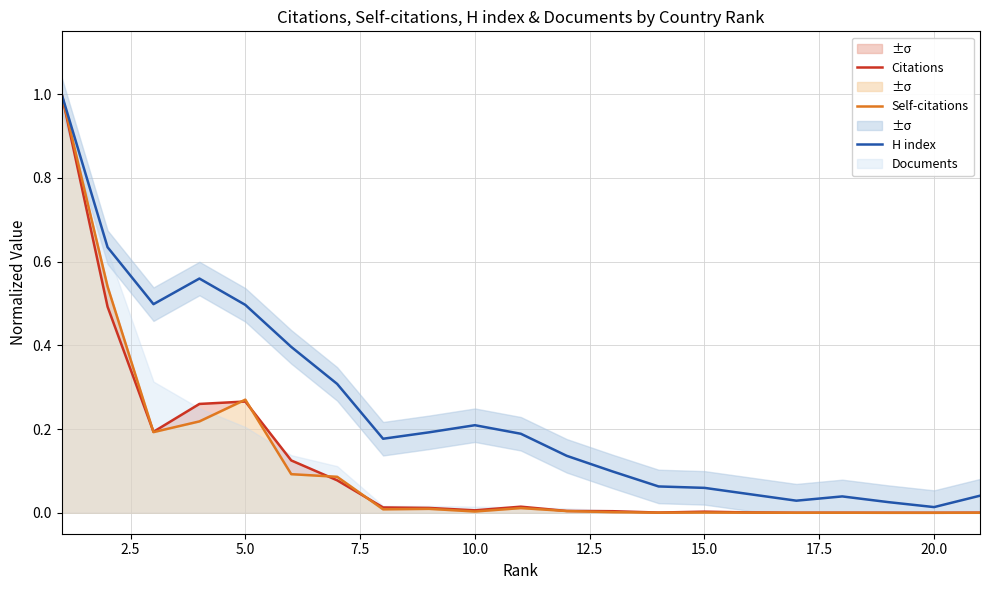

Which series has the widest spread of values?

Self-citations